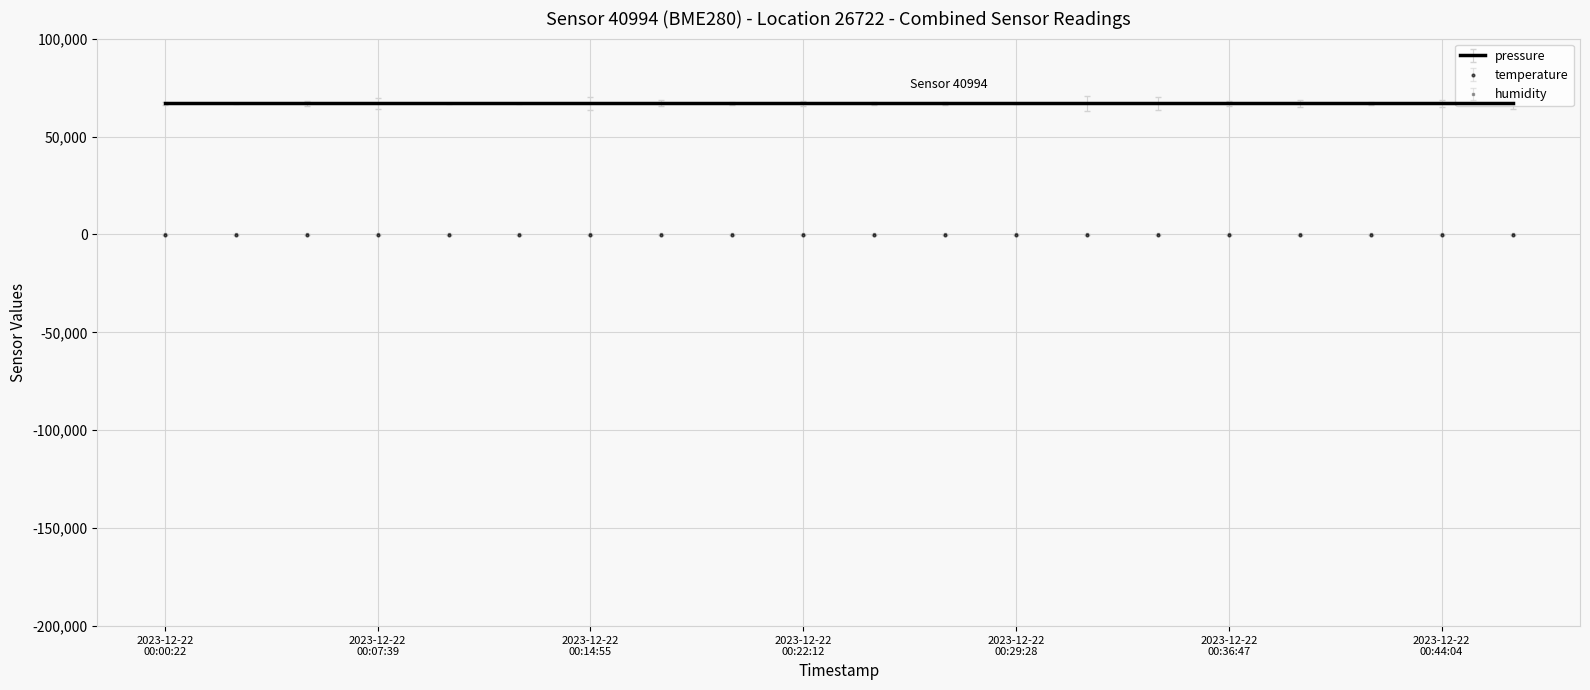

What is the total value across all series at 2023-12-22T00:24:37?

66818.5